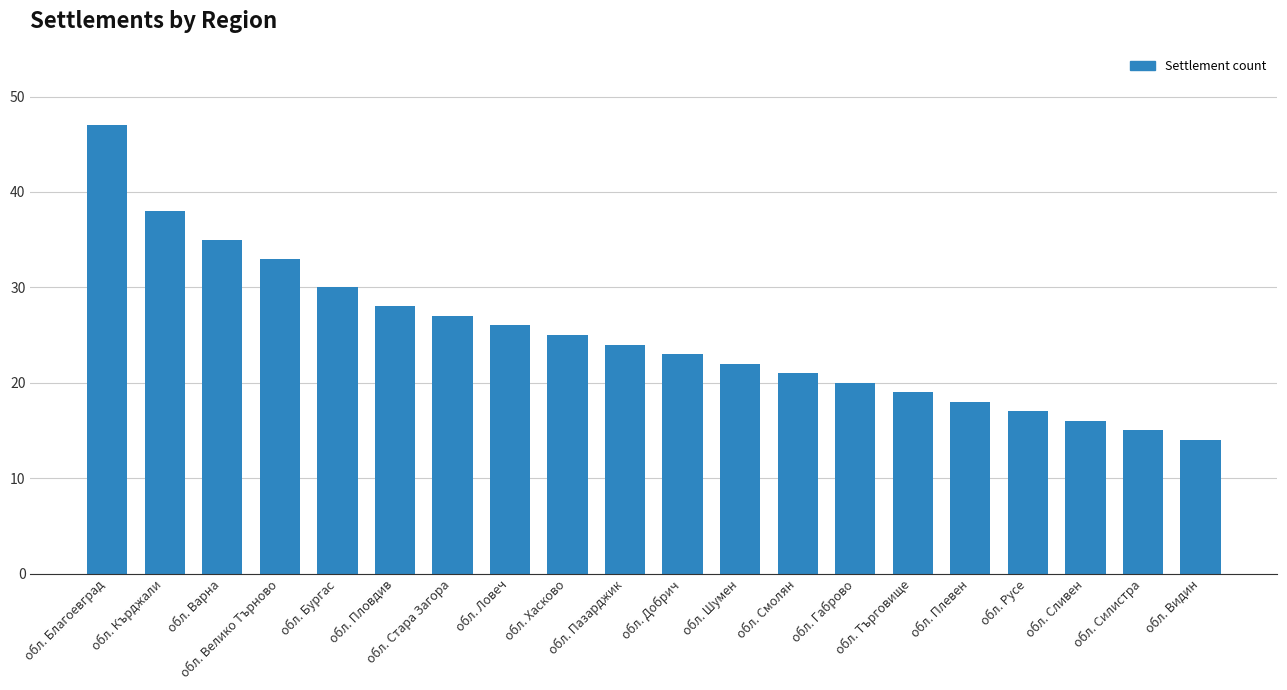

Does the chart contain stacked bars?

No